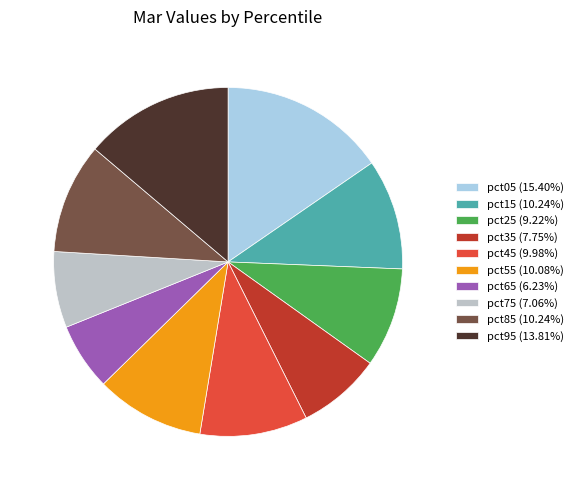

Is it true that pct15 is 10% of the pie?

True